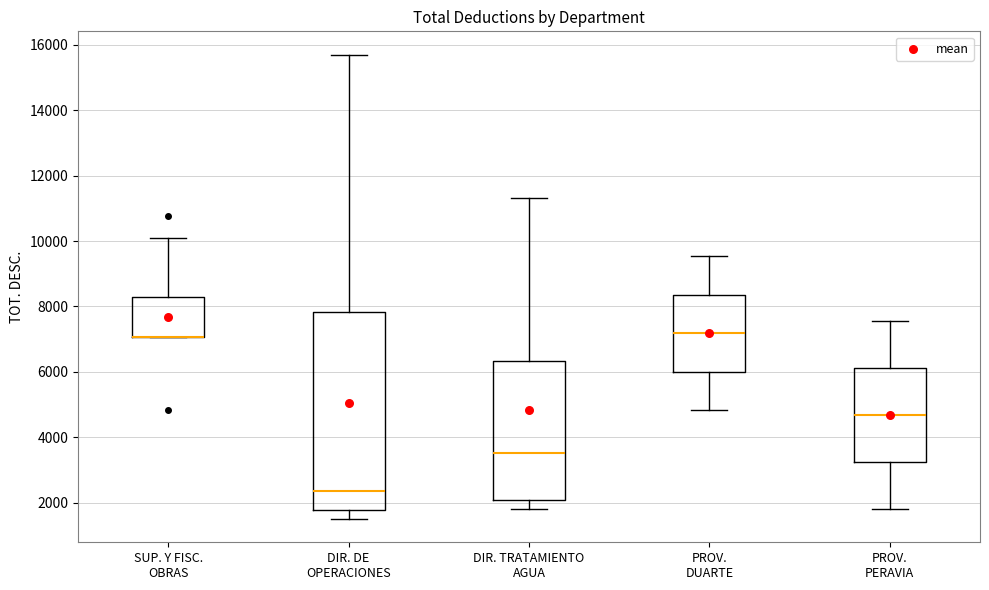

Reading left to right, read every box against the y-axis: the position of its median line, the range the box covers, and the ends of its whiskers. The values are not printed on the chart, so give them approximately, as read against the axis.

SUP. Y FISC. OBRAS: median 7000 (drawn on the box's lower edge), box 7000 to 8200, whiskers 7000 to 10000
DIR. DE OPERACIONES: median 2400, box 1800 to 7800, whiskers 1600 to 15800
DIR. TRATAMIENTO AGUA: median 3600, box 2000 to 6400, whiskers 1800 to 11400
PROV. DUARTE: median 7200, box 6000 to 8400, whiskers 4800 to 9600
PROV. PERAVIA: median 4600, box 3200 to 6200, whiskers 1800 to 7600